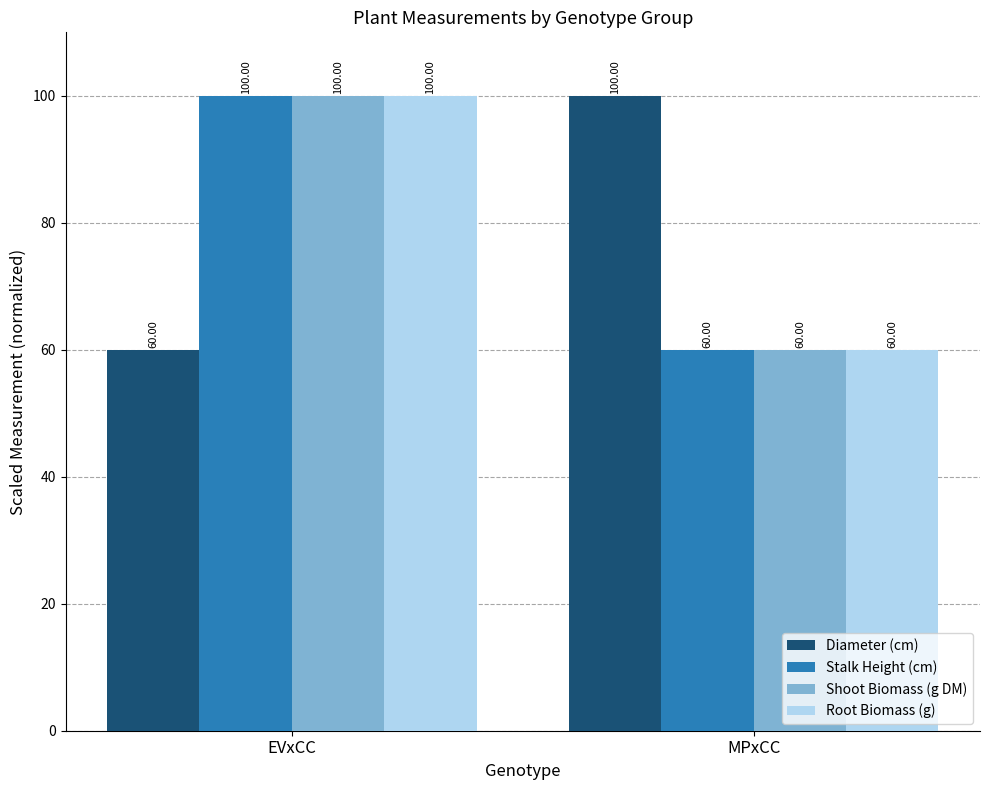

At which label does Diameter (cm) reach its minimum?

EVxCC